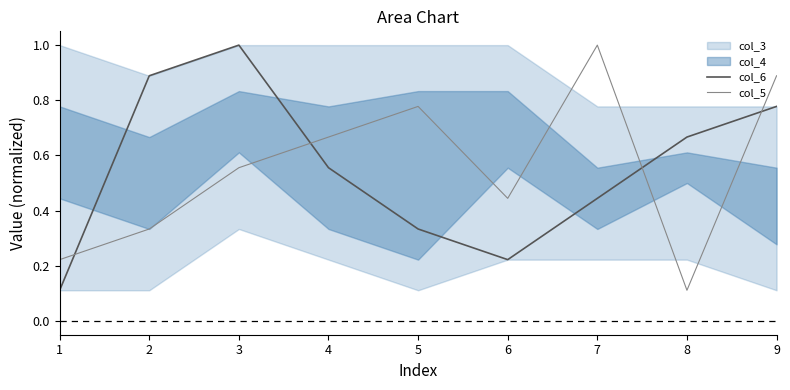

Which category has the highest value in the col_5 series?

7